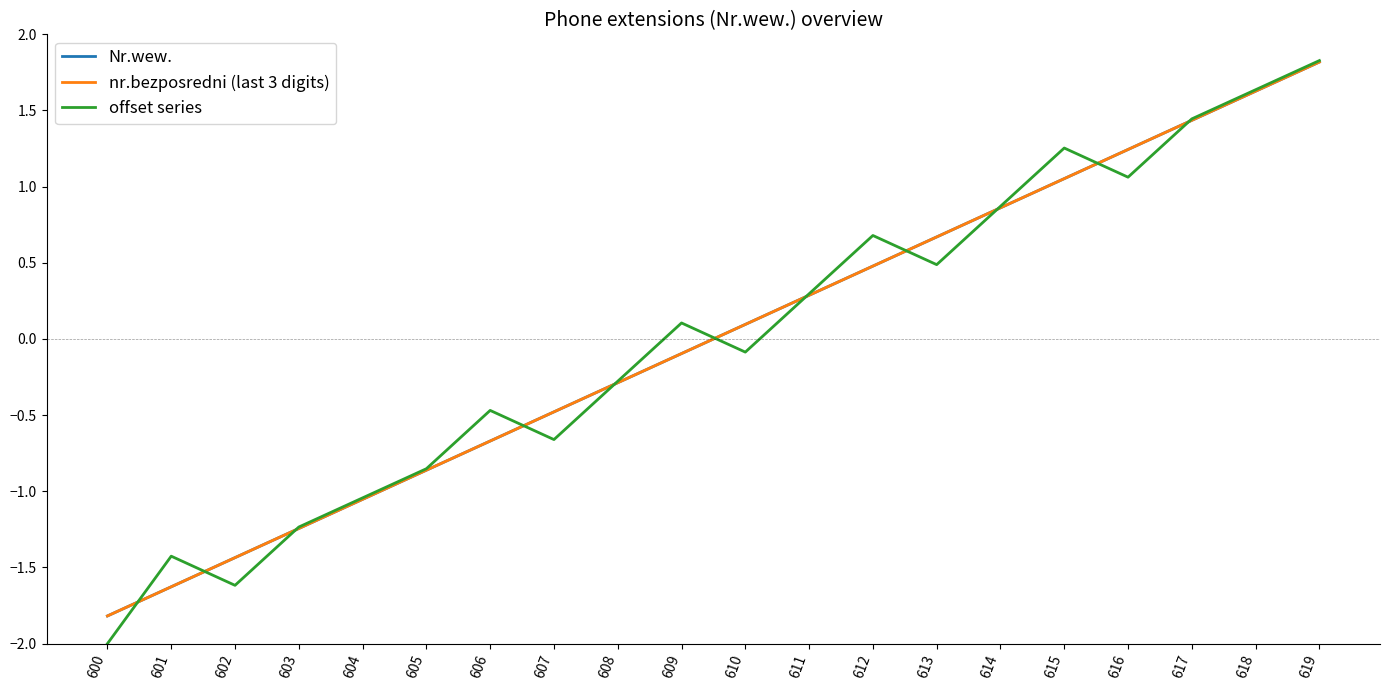

Does the chart have visible grid lines?

No